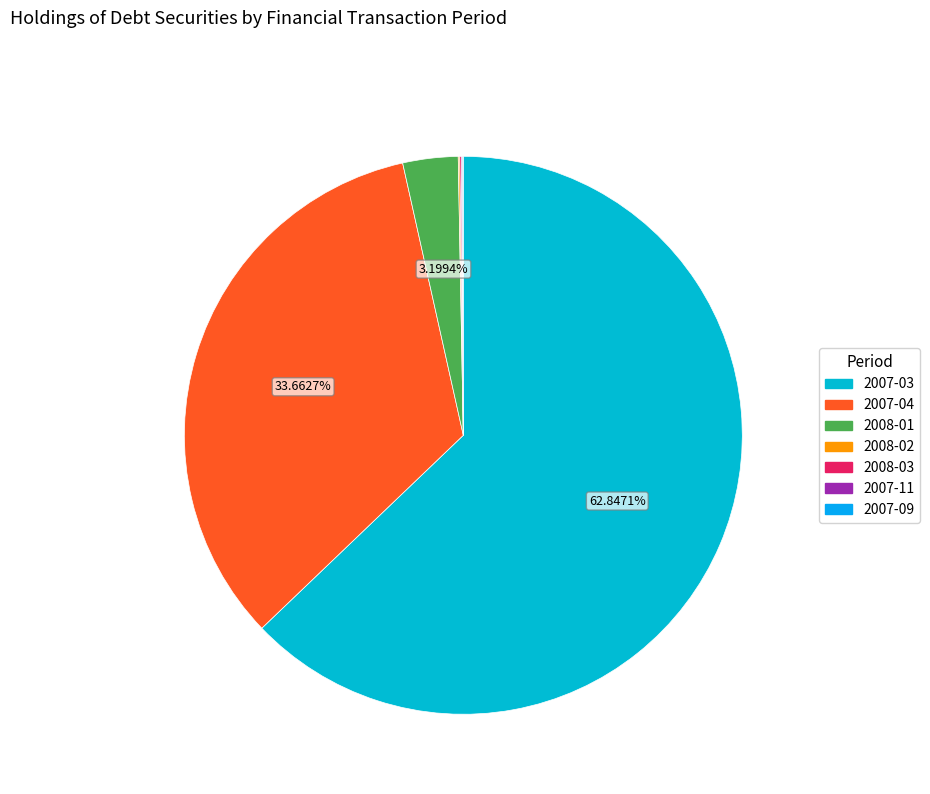

What portion of the pie excludes 2007-04?

66.3%